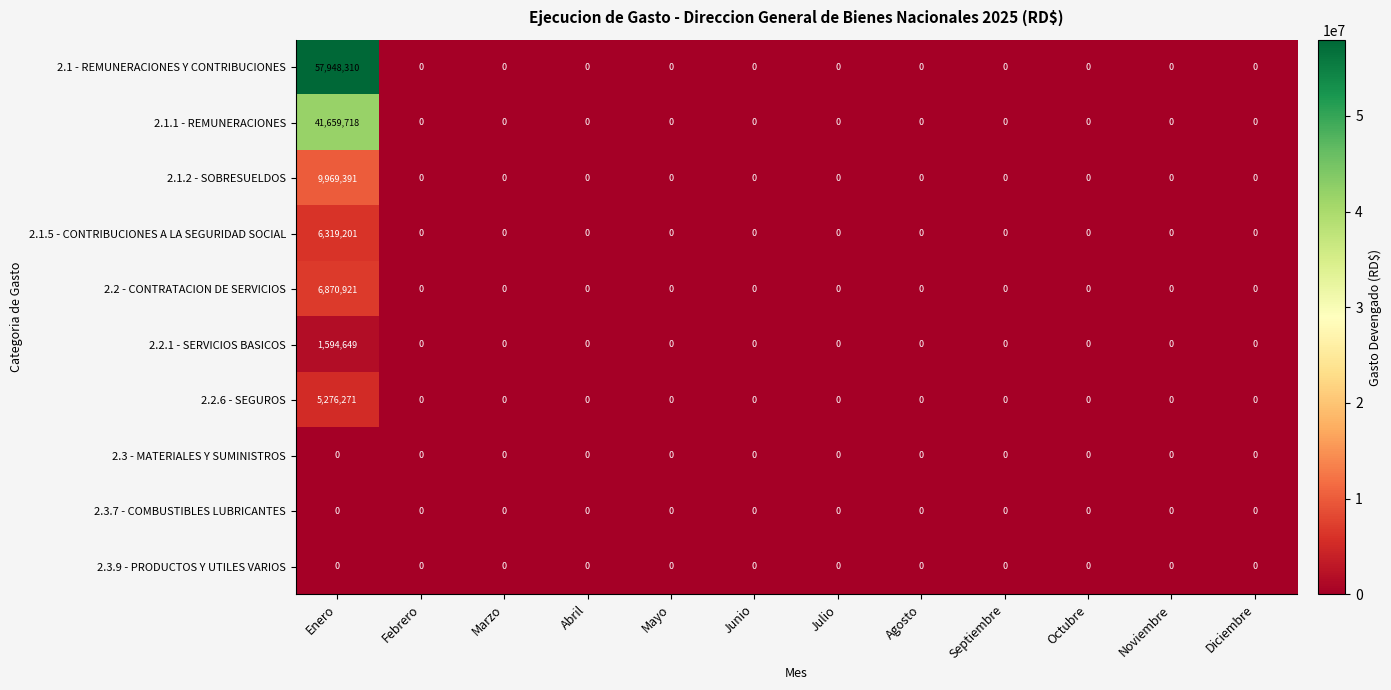

What is the greatest value displayed?

57948310